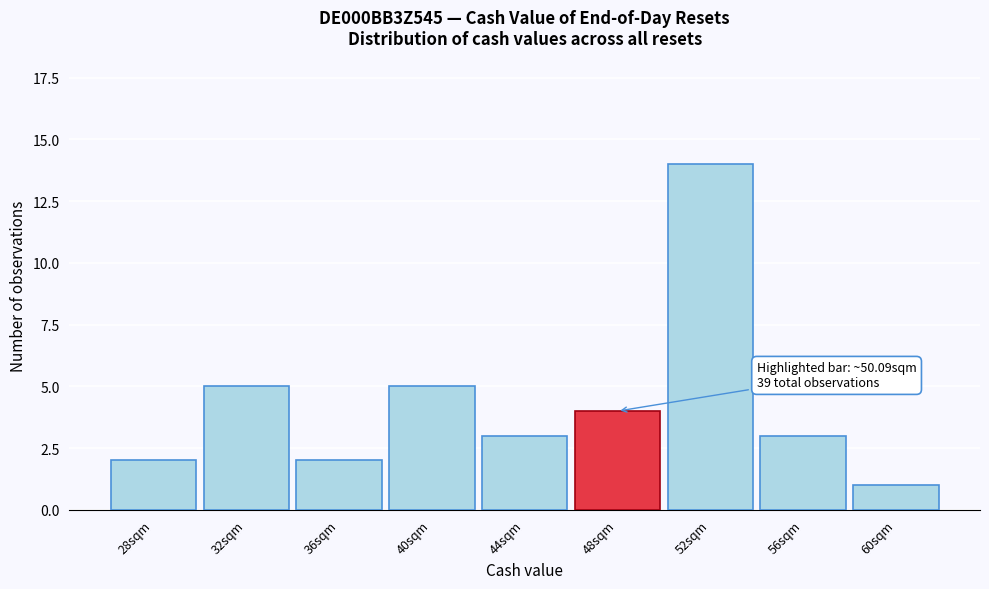

Reading right to left, transcribe all the data shown in this chart.

1	3	14	4	3	5	2	5	2